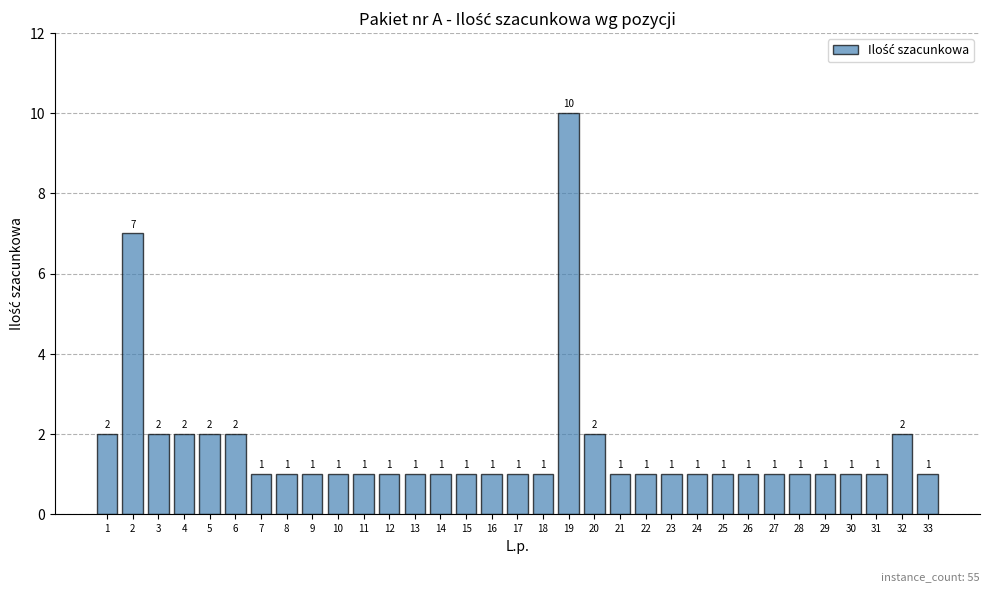

What is the value of the 2nd bar from the left?

7